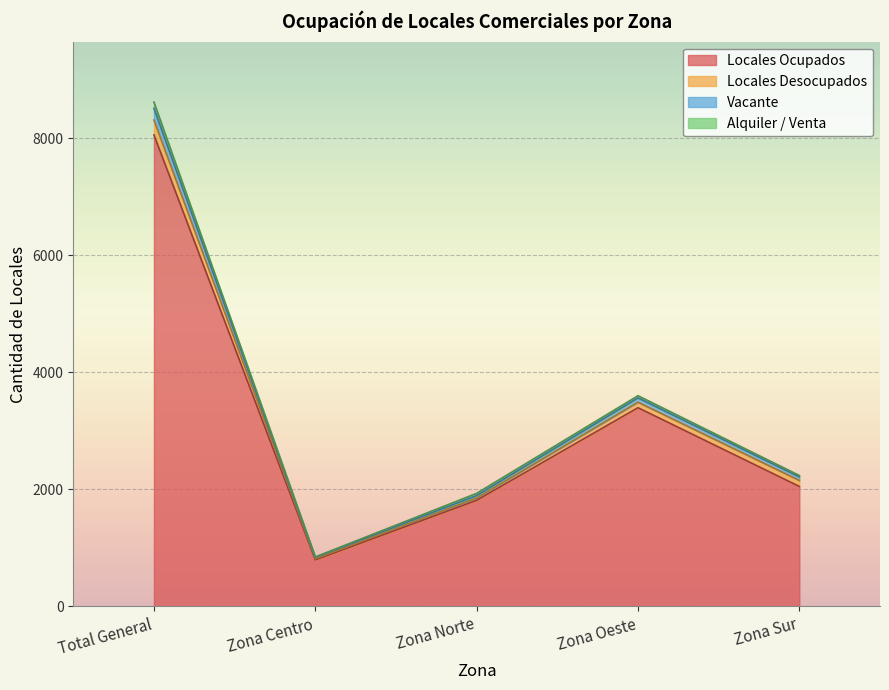

True or false: Locales Ocupados has a value of 643 at Zona Sur.

False